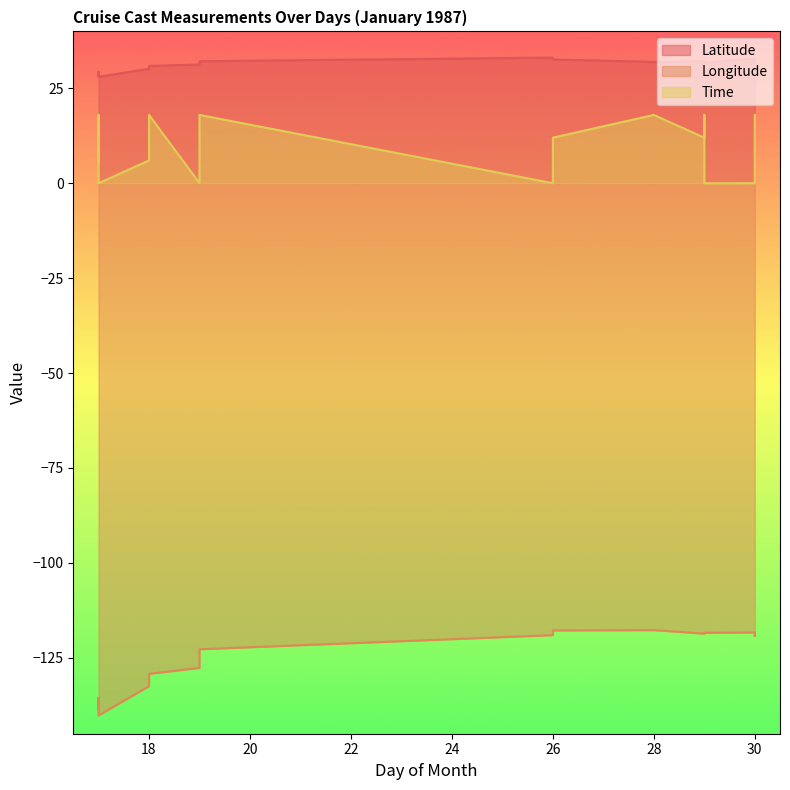

Which series has the largest total across all categories?

Latitude